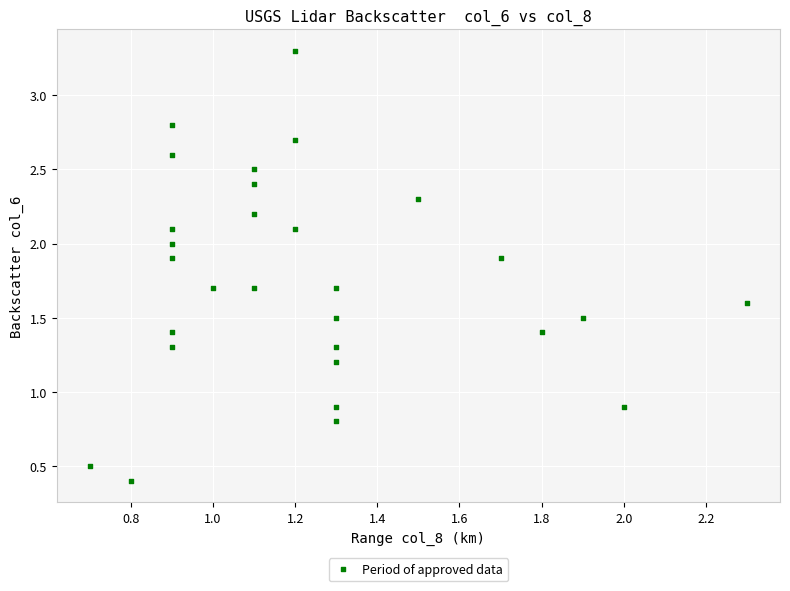

What is the range of X values (max minus min)?

1.6